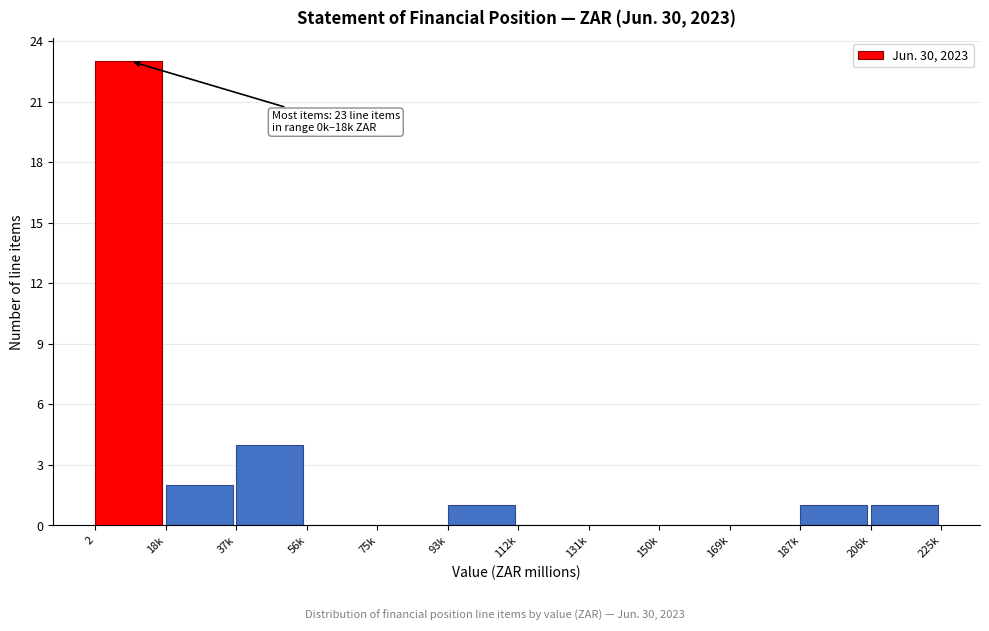

Reading left to right, transcribe all the data shown in this chart.

2=23	18k=2	37k=4	56k=0	75k=0	93k=1	112k=0	131k=0	150k=0	169k=0	187k=1	206k=1